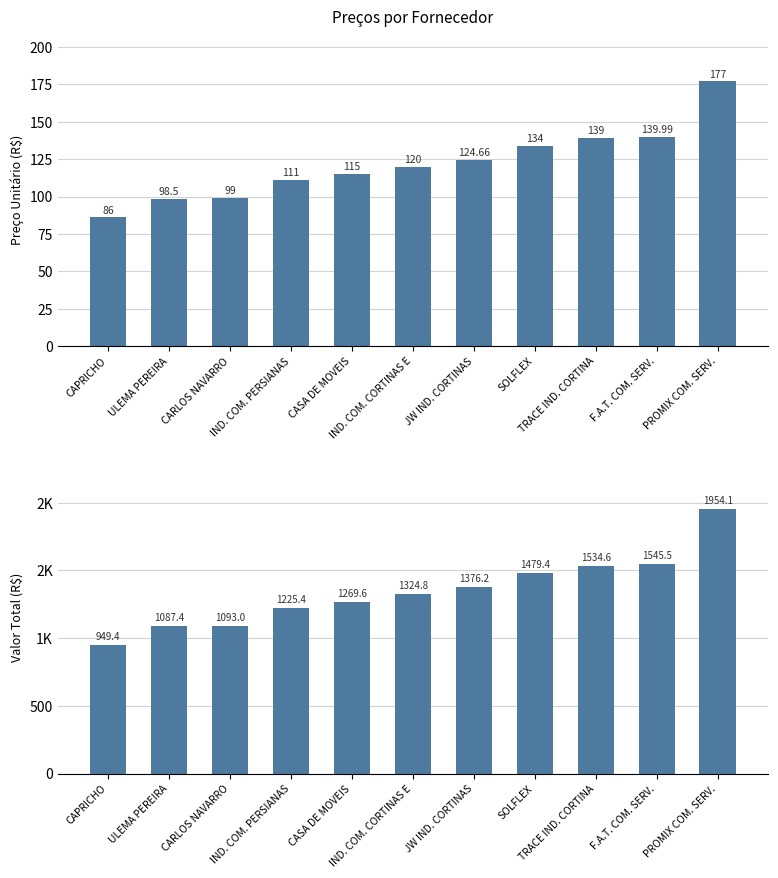

Rank the series by their average value, from highest to lowest.

valor total, preços